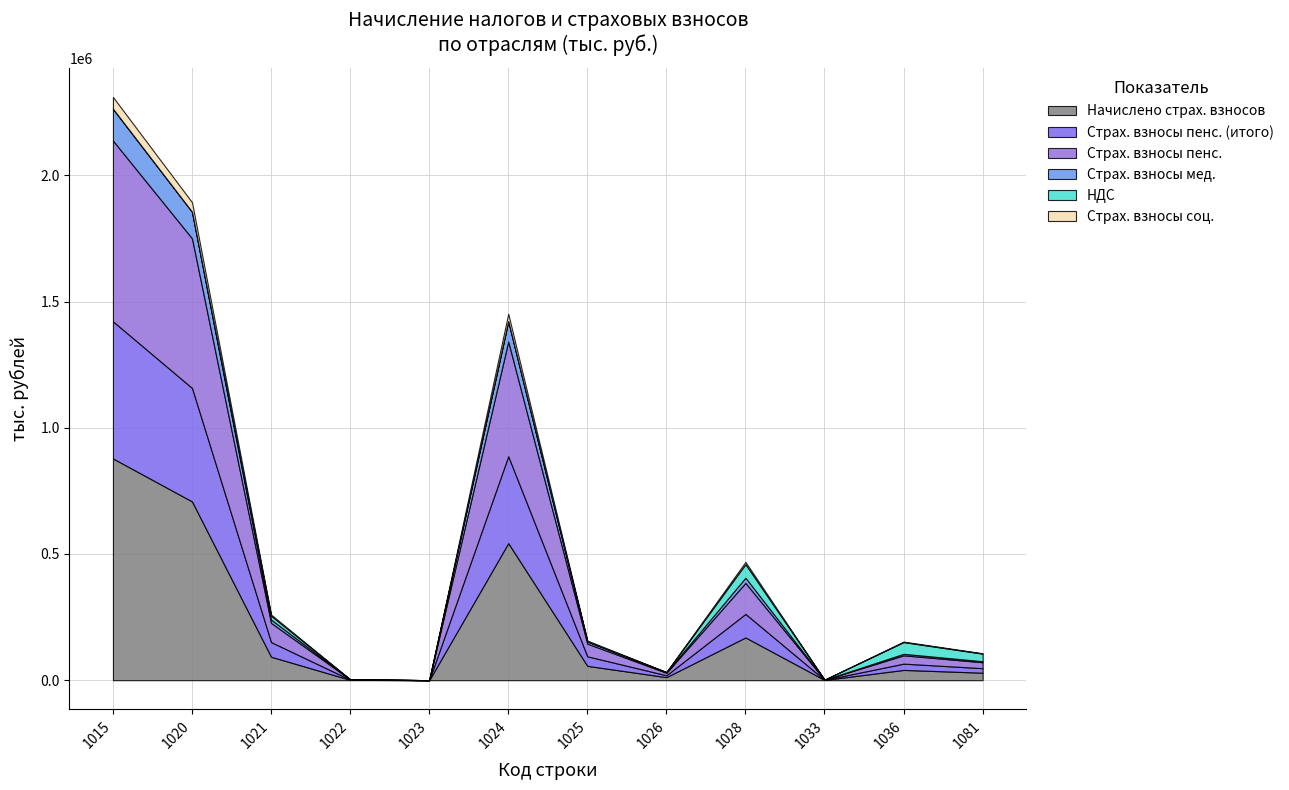

At which category is the sum across all series the highest?

1015